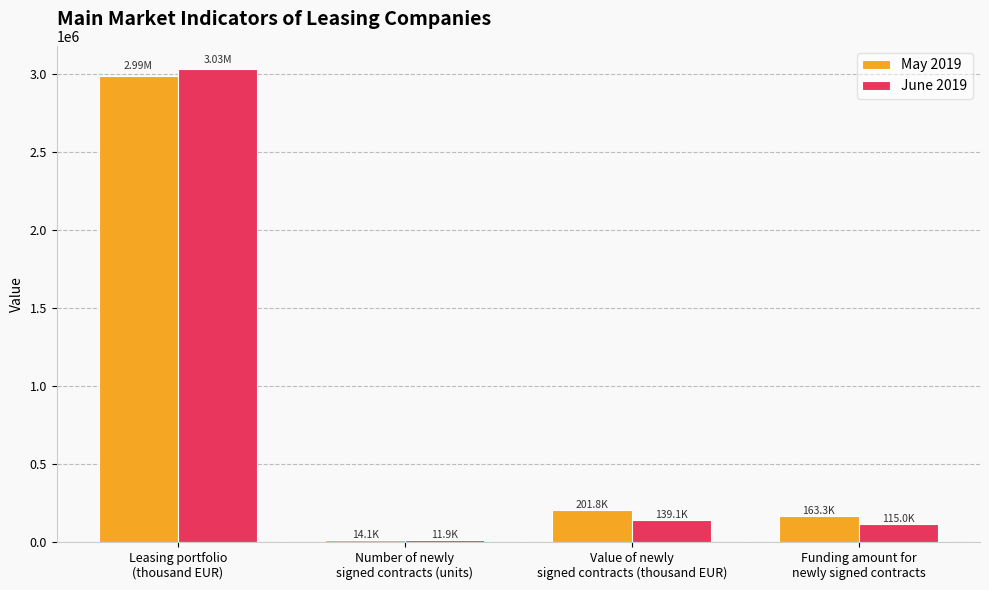

Where does the May 2019 series first go above 201814?

Leasing portfolio
(thousand EUR)